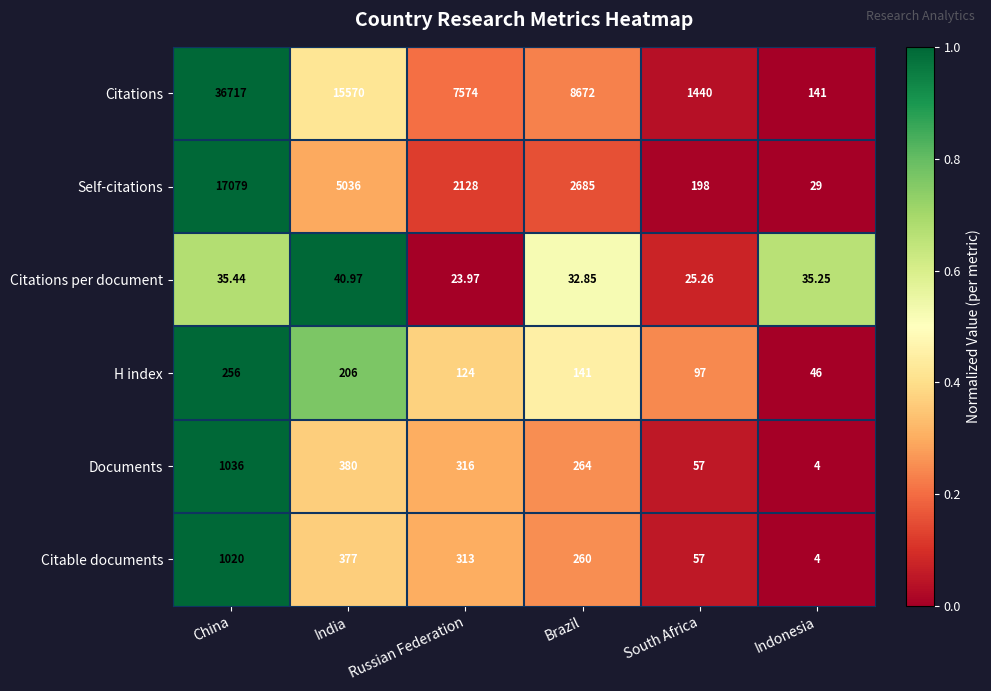

Which series has the largest total across all categories?

Citations